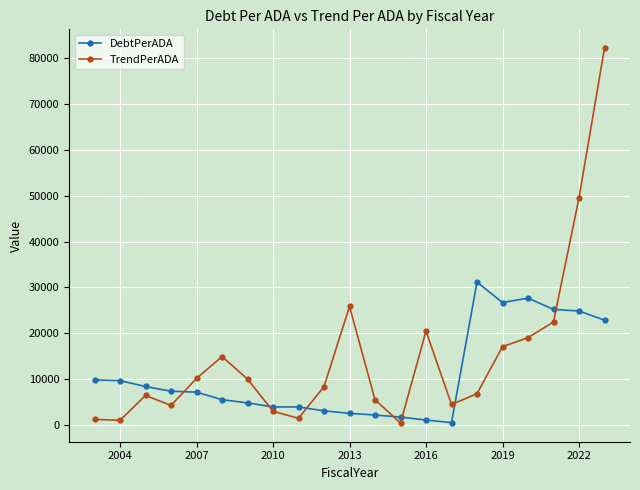

What is the maximum value for DebtPerADA?

31160.7